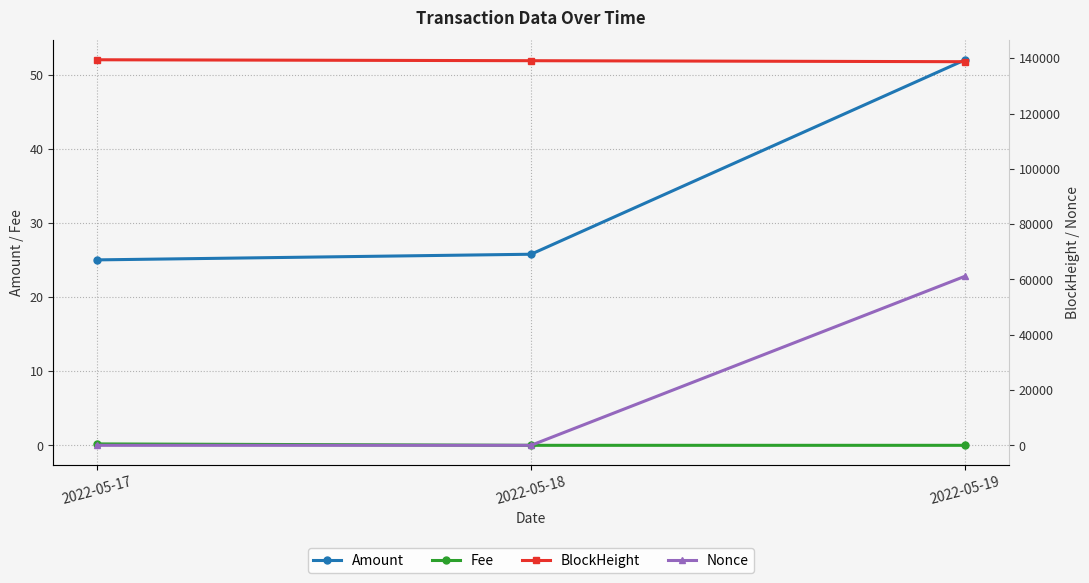

List the labels in order of Fee value, largest first.

2022-05-17, 2022-05-18, 2022-05-19